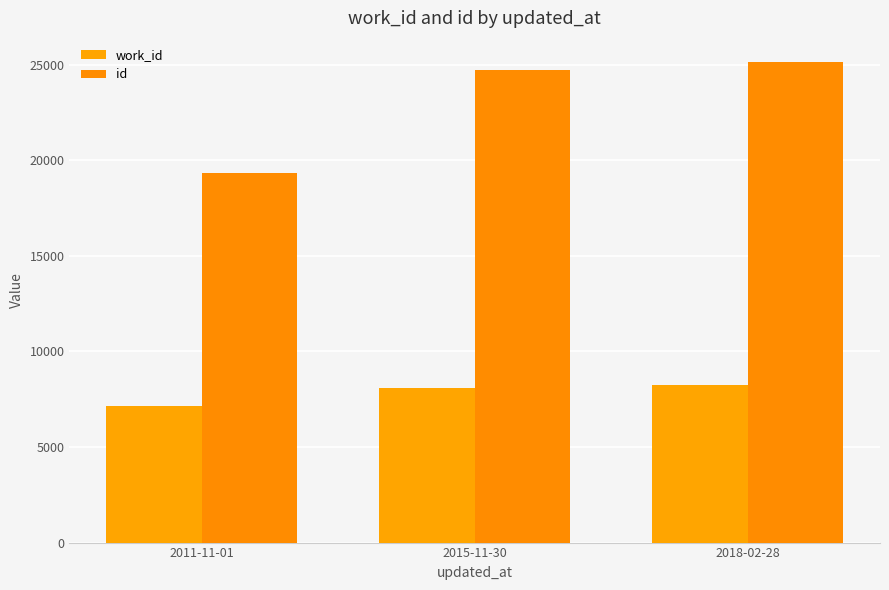

Rank the series at 2011-11-01 from lowest to highest value.

work_id, id